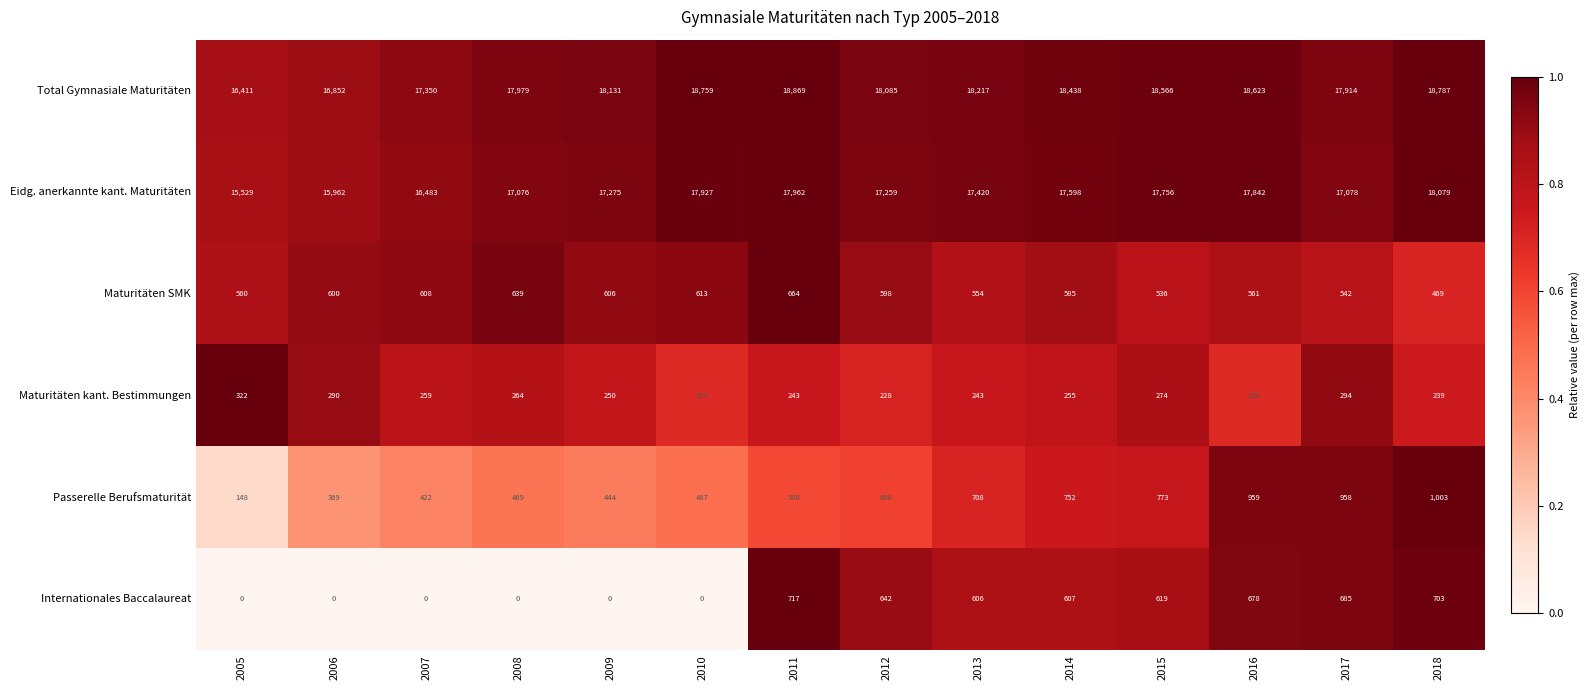

At which category is the sum across all series the highest?

2018